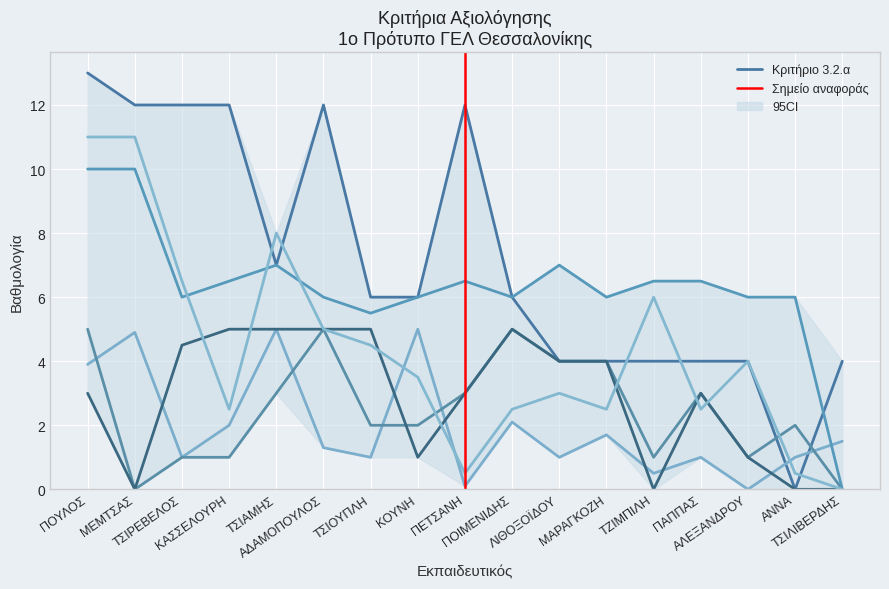

Which series changed the most between ΚΑΣΣΕΛΟΥΡΗ and ΤΖΙΜΠΙΛΗ?

Κριτήριο 3.2.α